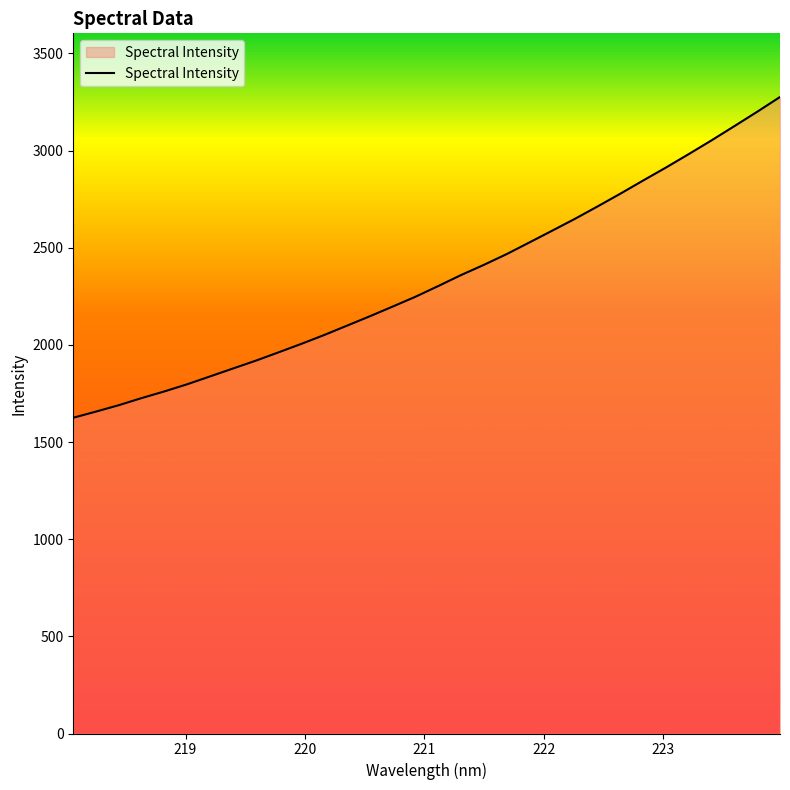

True or false: the data has more than 2 interior local peaks.

False